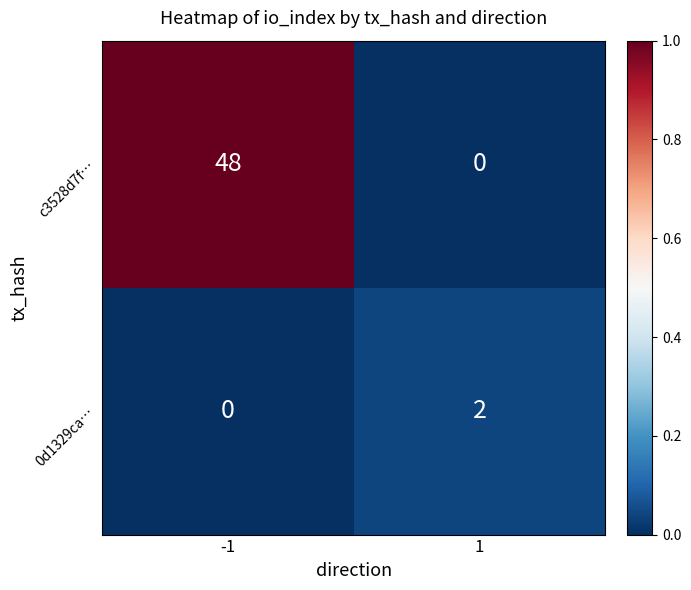

What is the difference between the maximum and minimum values in the c3528d7f… series?

48